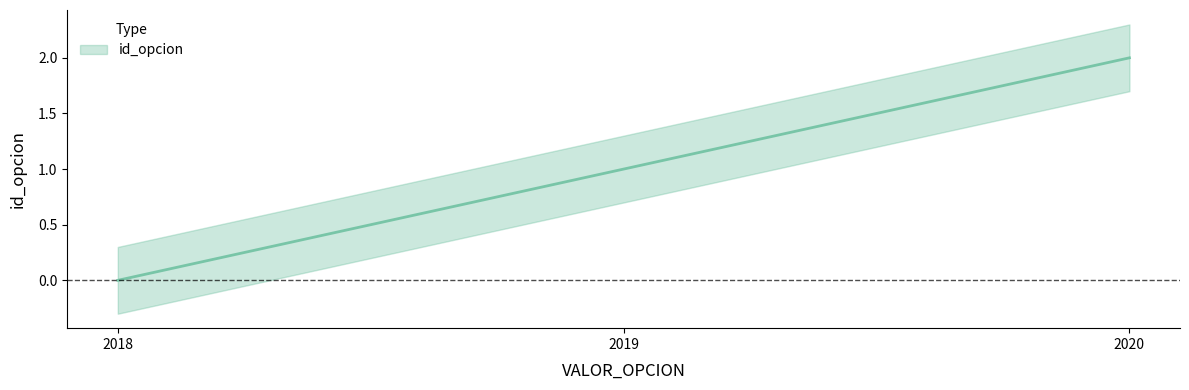

The value at 2019 is 2. True or false?

False